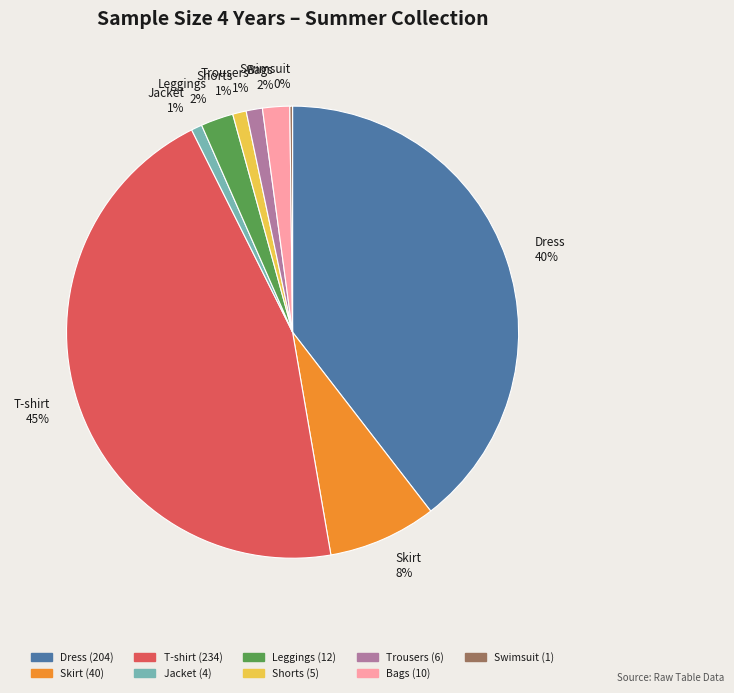

Does Dress account for over 50% of the chart?

No